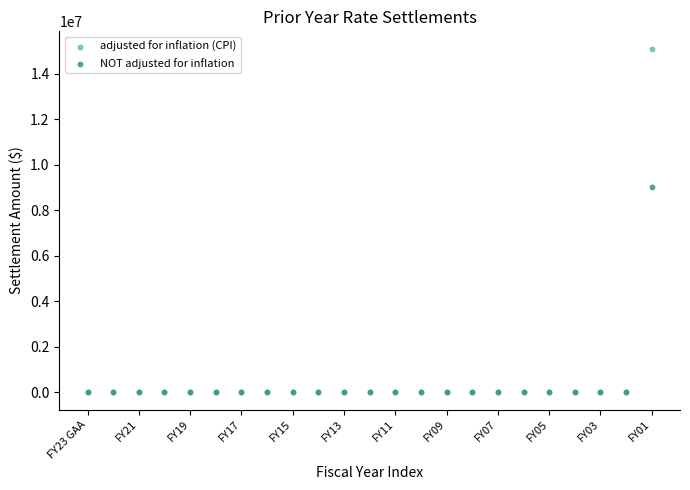

Across all series, what Y value is closest to 7551331?

9000000